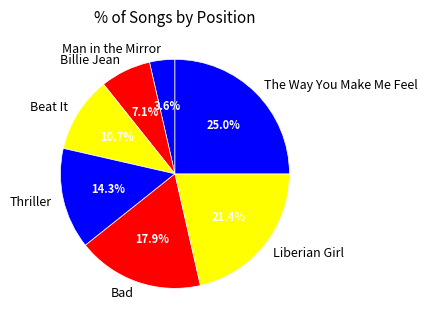

To the nearest percent, what percentage of the pie is Man in the Mirror?

4%